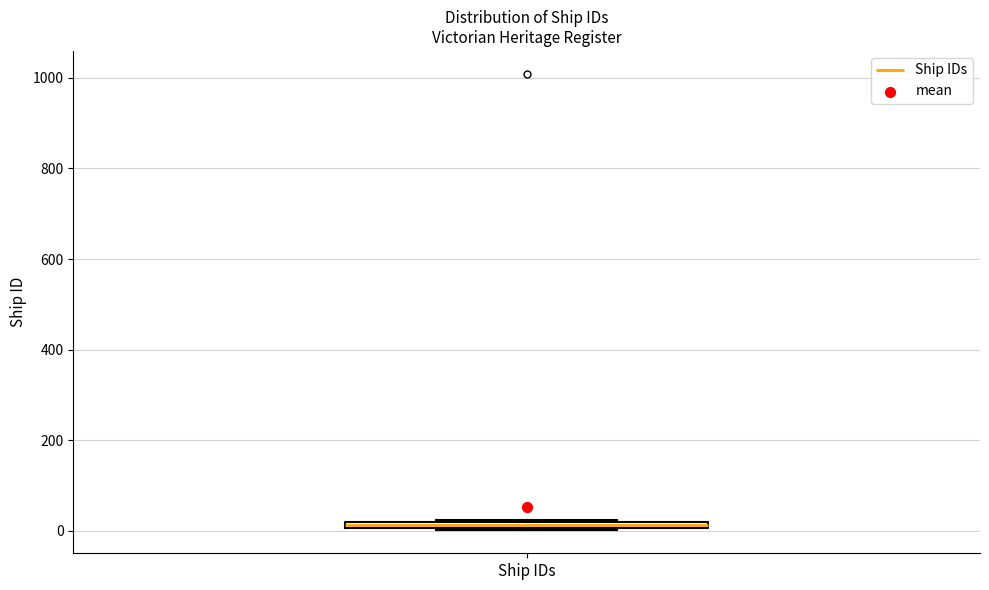

Where is the lower edge of the box for Ship IDs on the y-axis? The values are not printed on the chart, so give them approximately, as read against the axis.

0